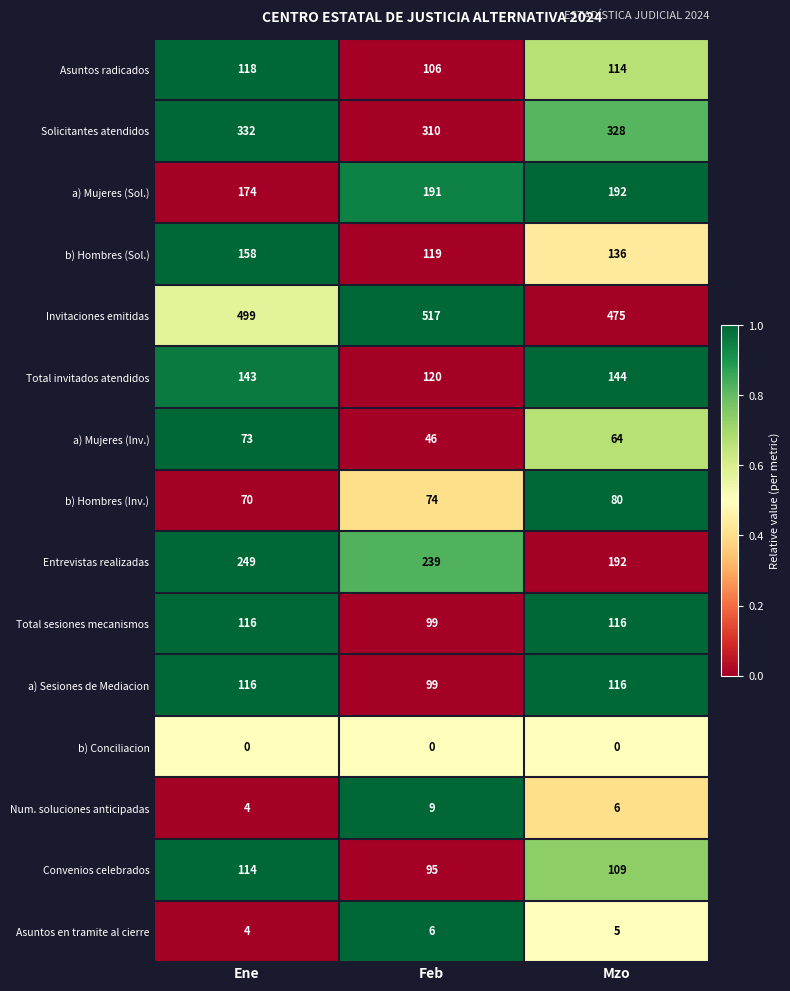

At which category does the chart reach its peak across all series?

Feb